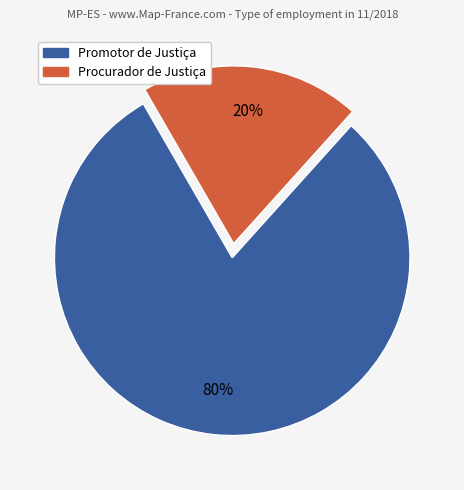

How many segments does this pie chart have?

2